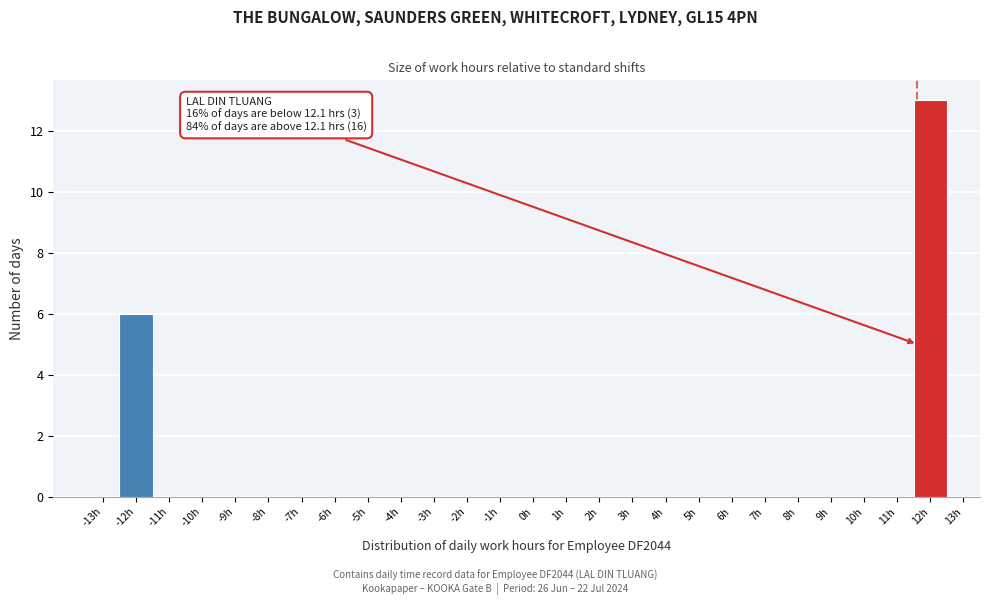

Reading left to right, what are all the values shown in this chart?

-13h=0	-12h=6	-11h=0	-10h=0	-9h=0	-8h=0	-7h=0	-6h=0	-5h=0	-4h=0	-3h=0	-2h=0	-1h=0	0h=0	1h=0	2h=0	3h=0	4h=0	5h=0	6h=0	7h=0	8h=0	9h=0	10h=0	11h=0	12h=13